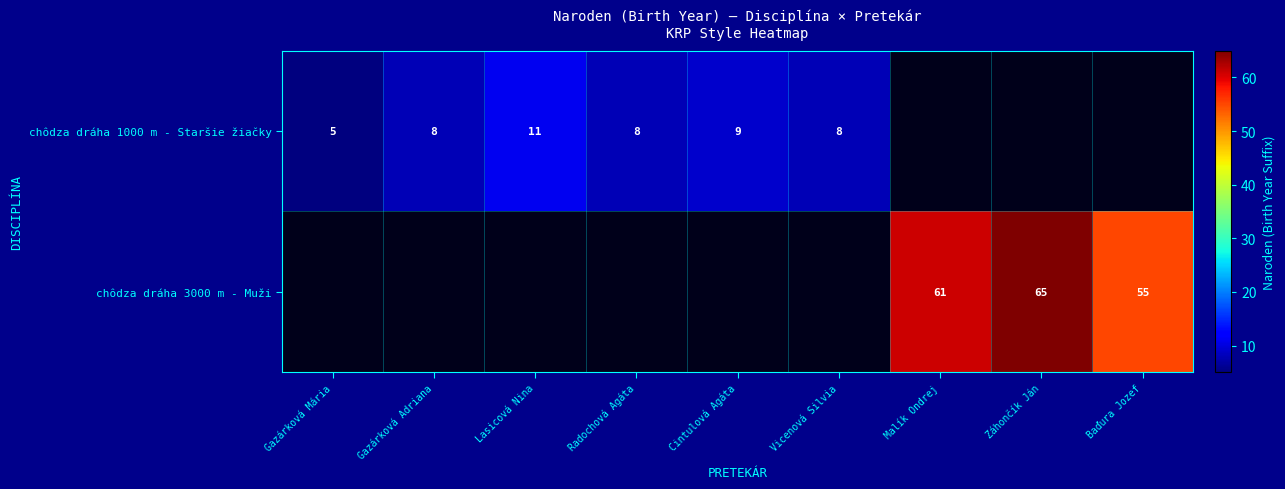

Is it true that chôdza dráha 1000 m - Staršie žiačky equals 6 at Radochová Agáta?

False